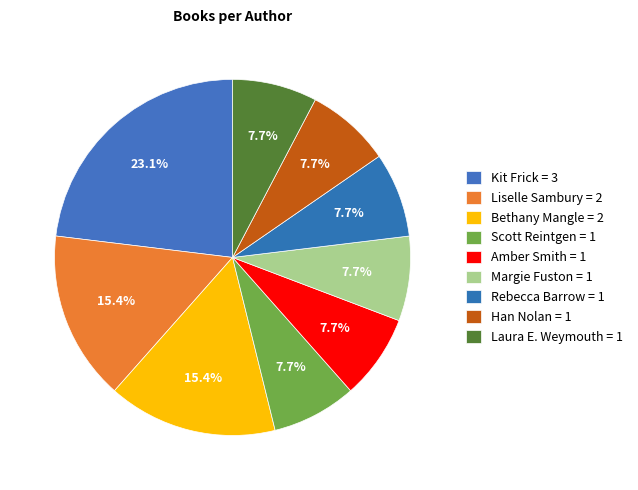

Which slice is the largest?

Kit Frick